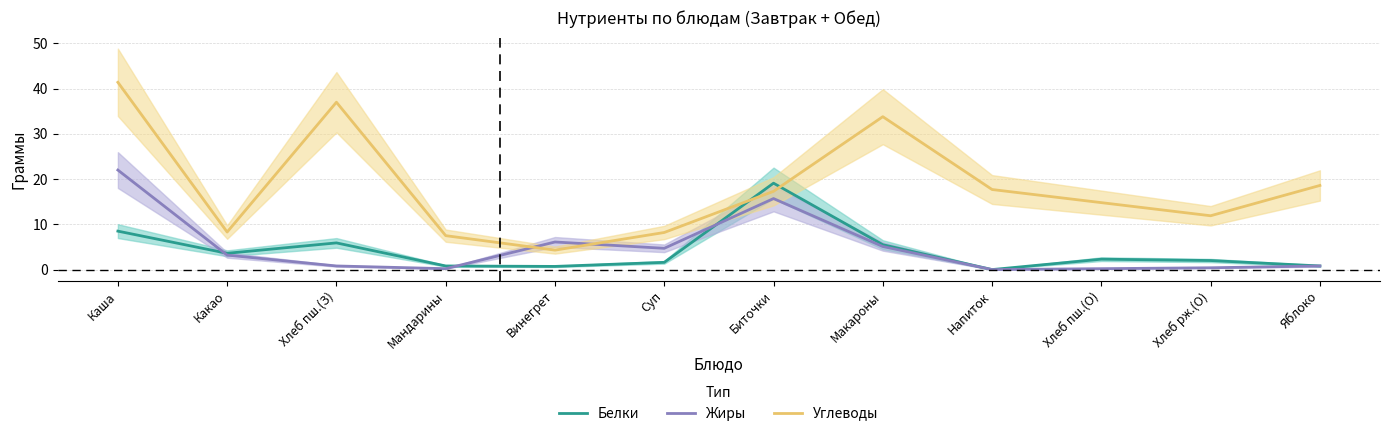

How many interior local valleys does the Углеводы series have?

3